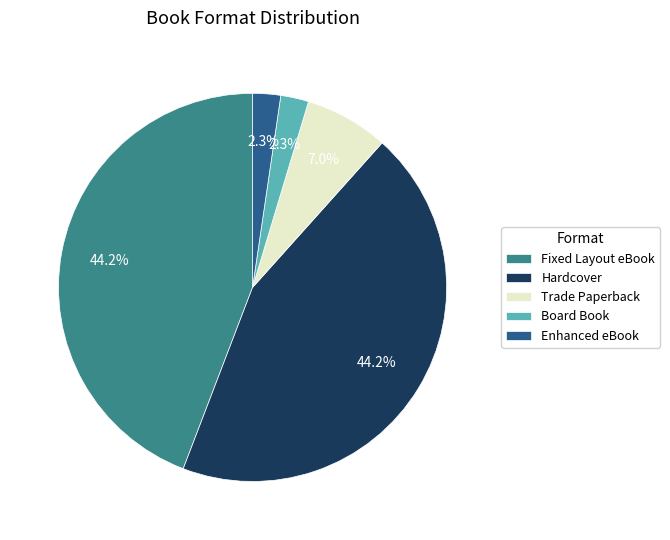

Does Trade Paperback account for over 50% of the chart?

No